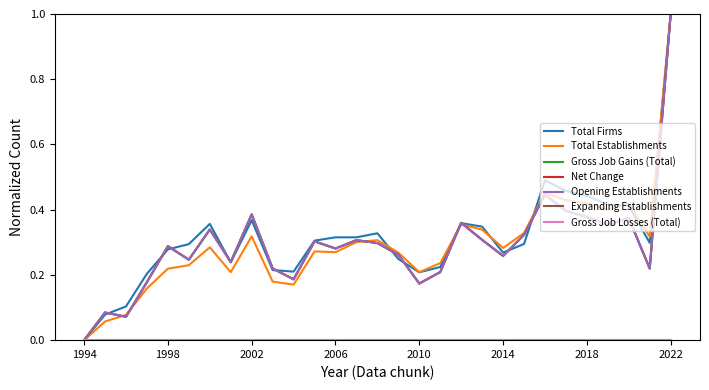

Where is the first local minimum for Gross Job Gains (Total)?

1996